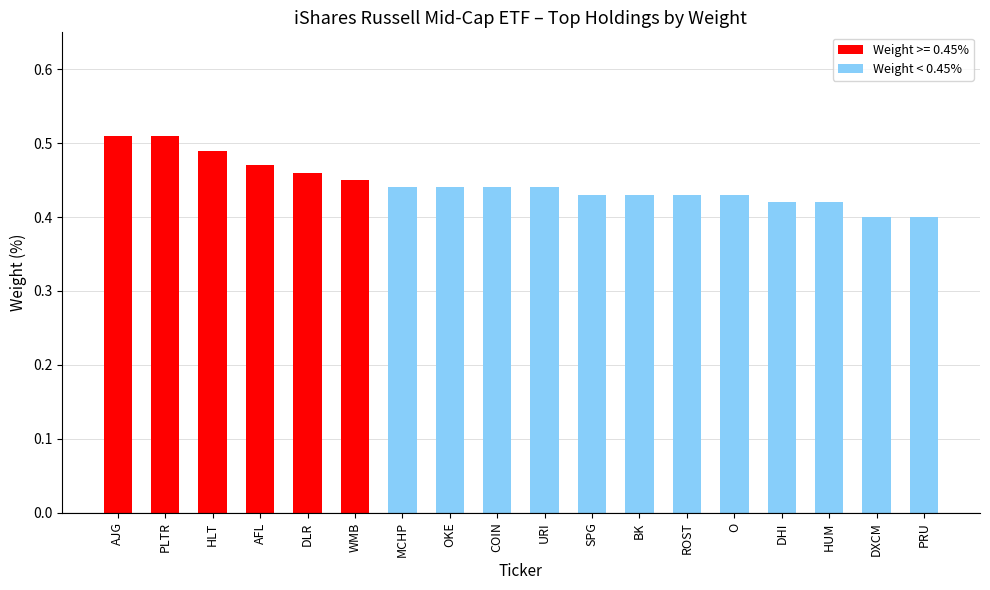

Is it true that the value at BK is 0.4?

True